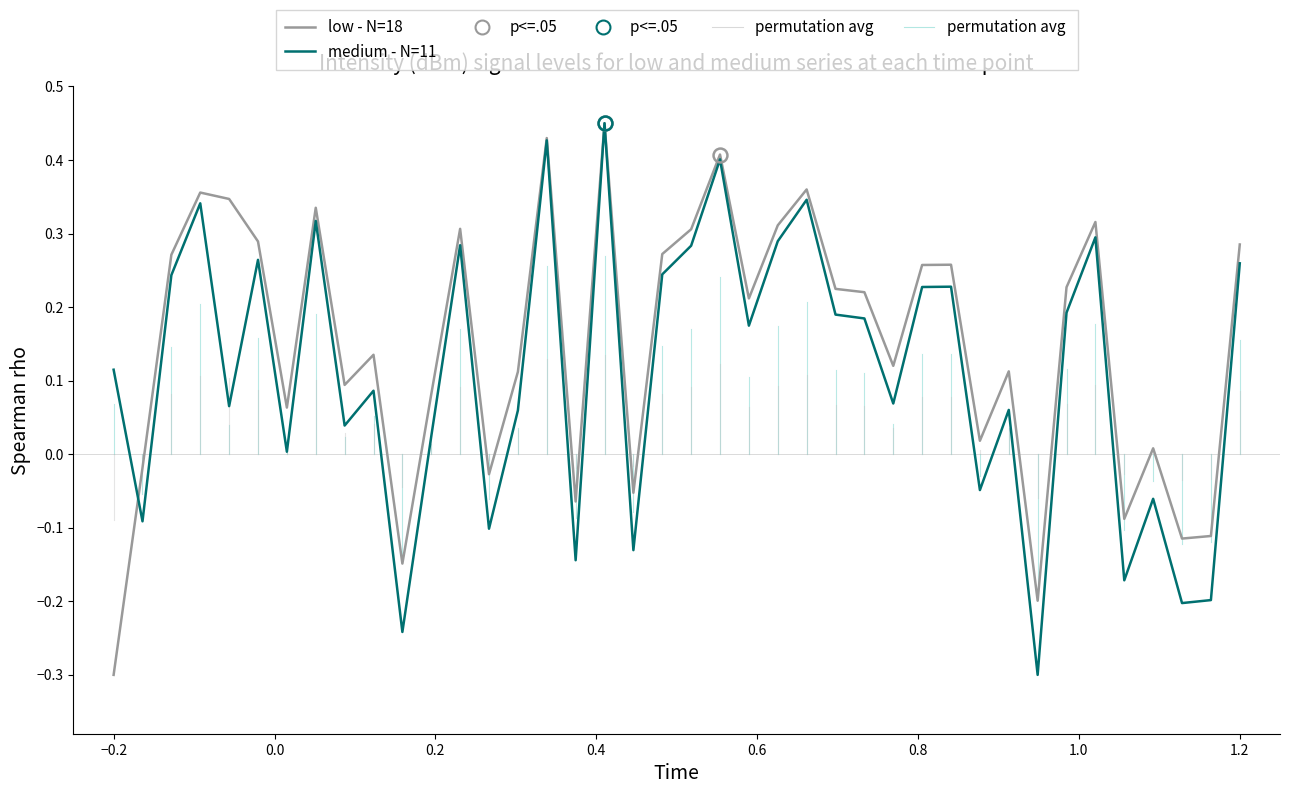

Which series has the largest total across all categories?

low - N=18